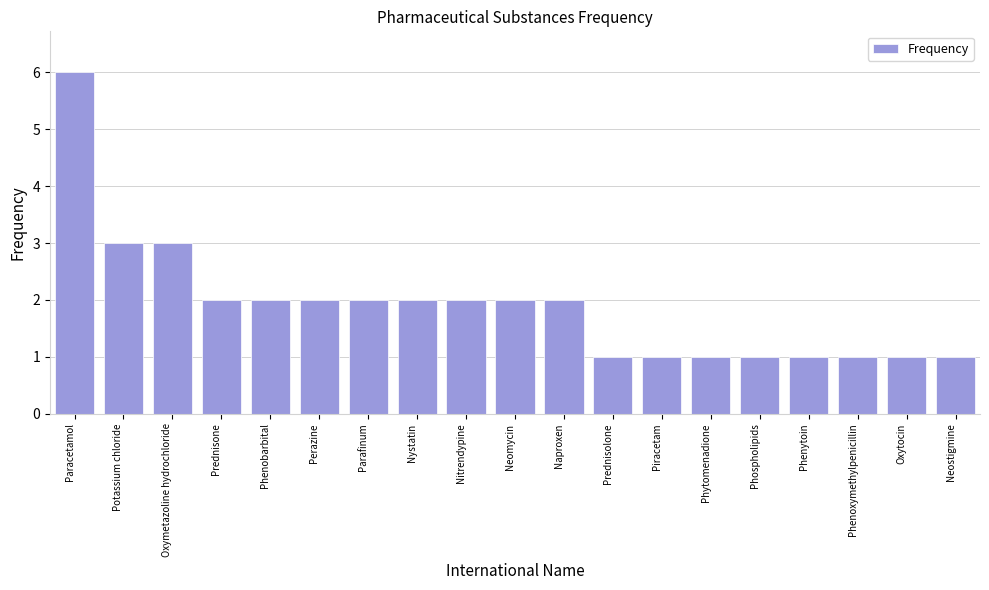

Reading left to right, transcribe all the data shown in this chart.

6	3	3	2	2	2	2	2	2	2	2	1	1	1	1	1	1	1	1